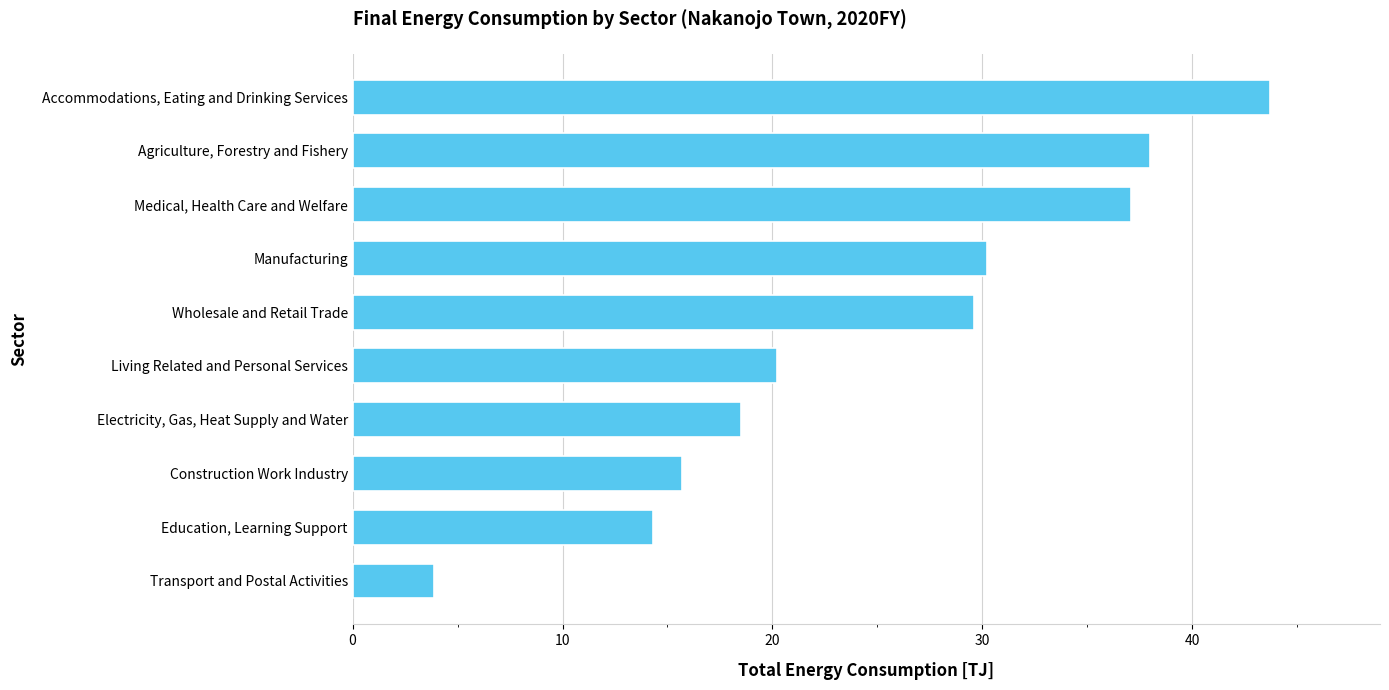

How many series are shown in this chart?

1